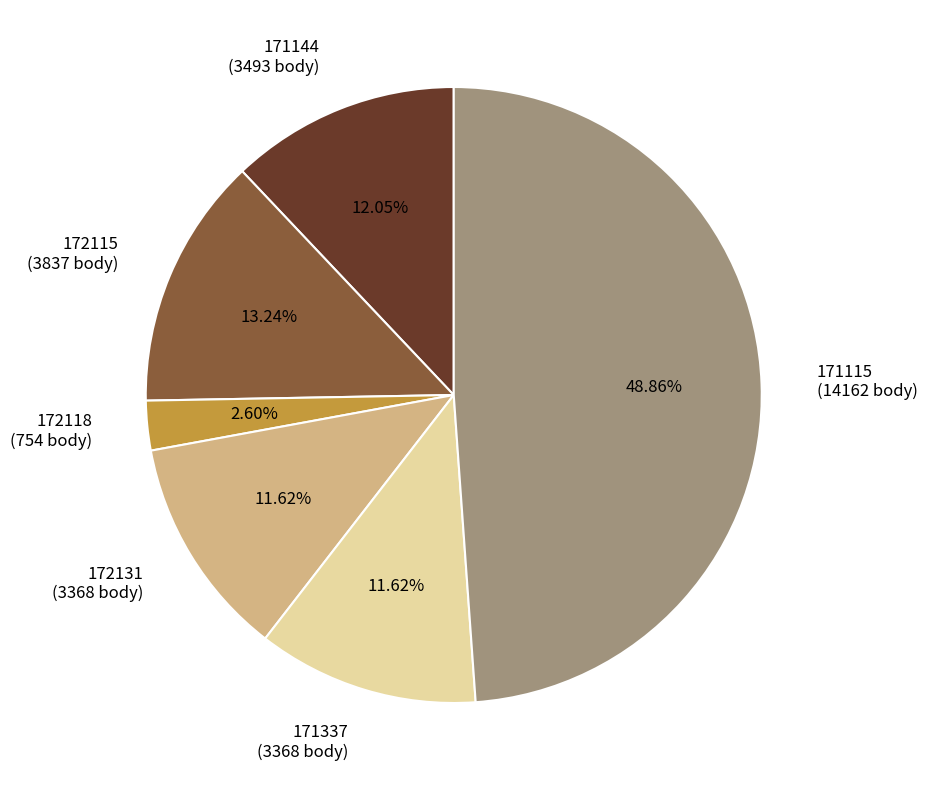

How much of the chart is everything except 172131?

88.4%